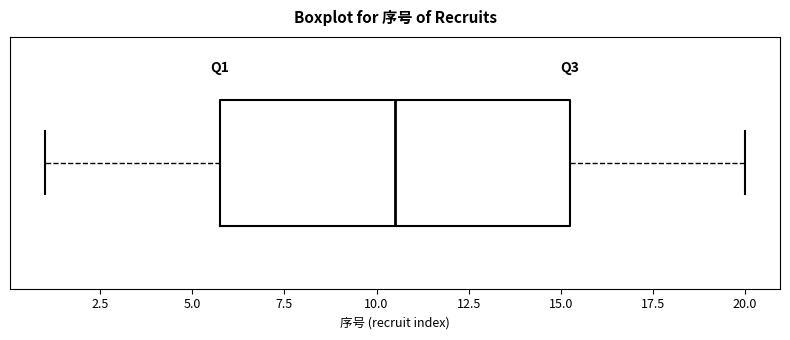

Transcribe this box plot: give where the median line is, the range the box spans, and where the two whiskers end, as read against the x-axis. The values are not printed on the chart, so give them approximately, as read against the axis.

median 10.5, box 6.0 to 15.5, whiskers 1.0 to 20.0